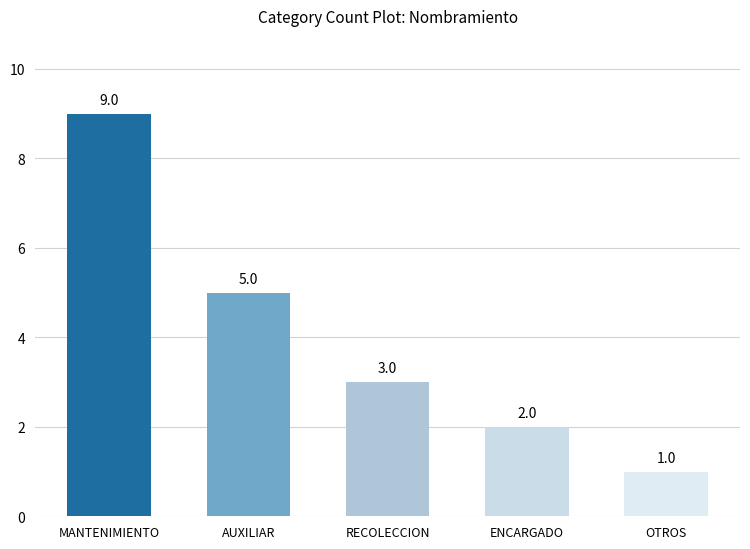

What is the maximum value shown in the chart?

9